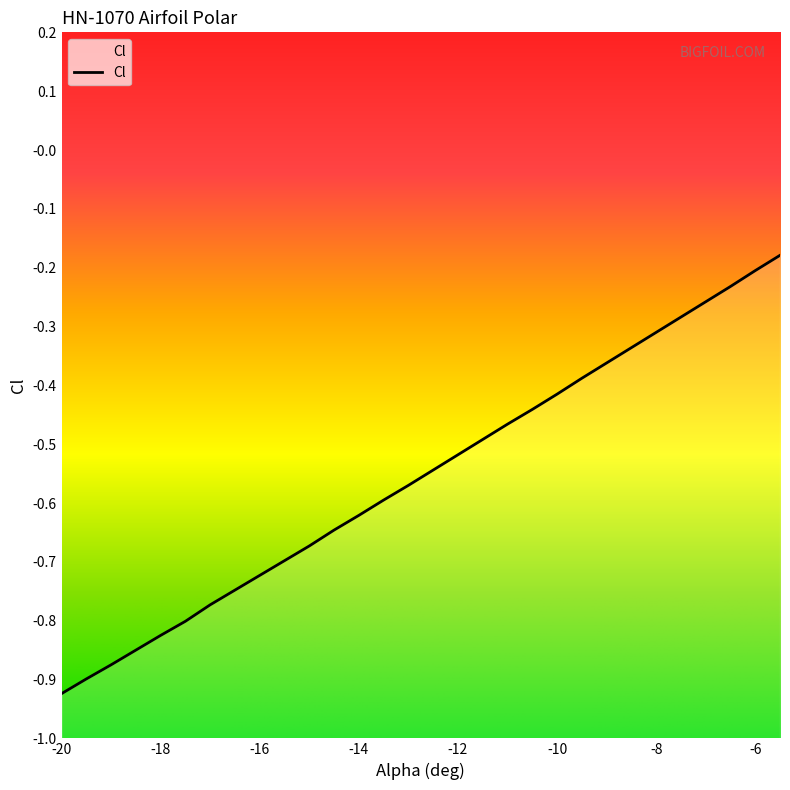

What is the difference between the values at -9.5 and -14?

0.2